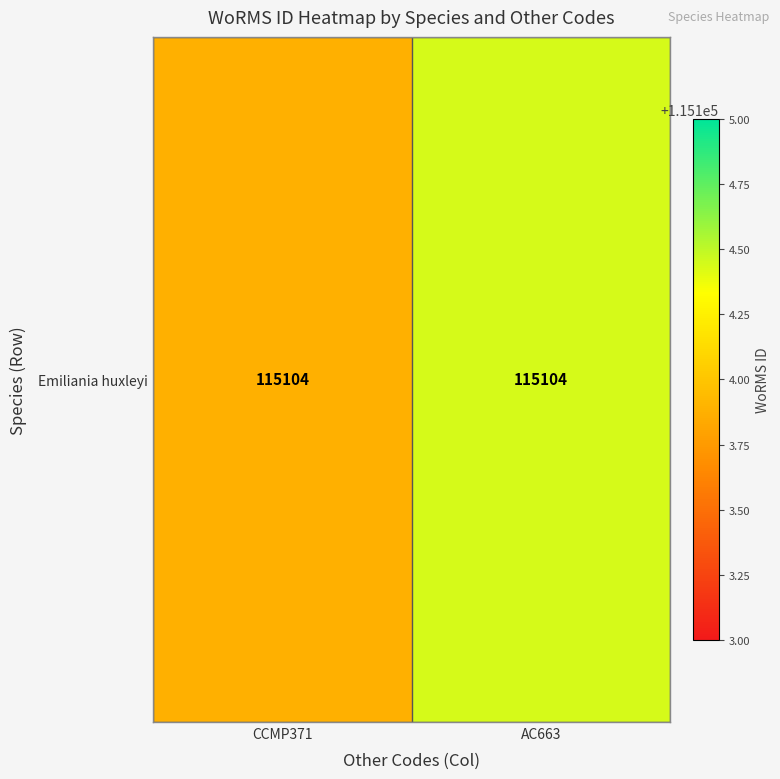

At which category does the chart reach its peak across all series?

AC663